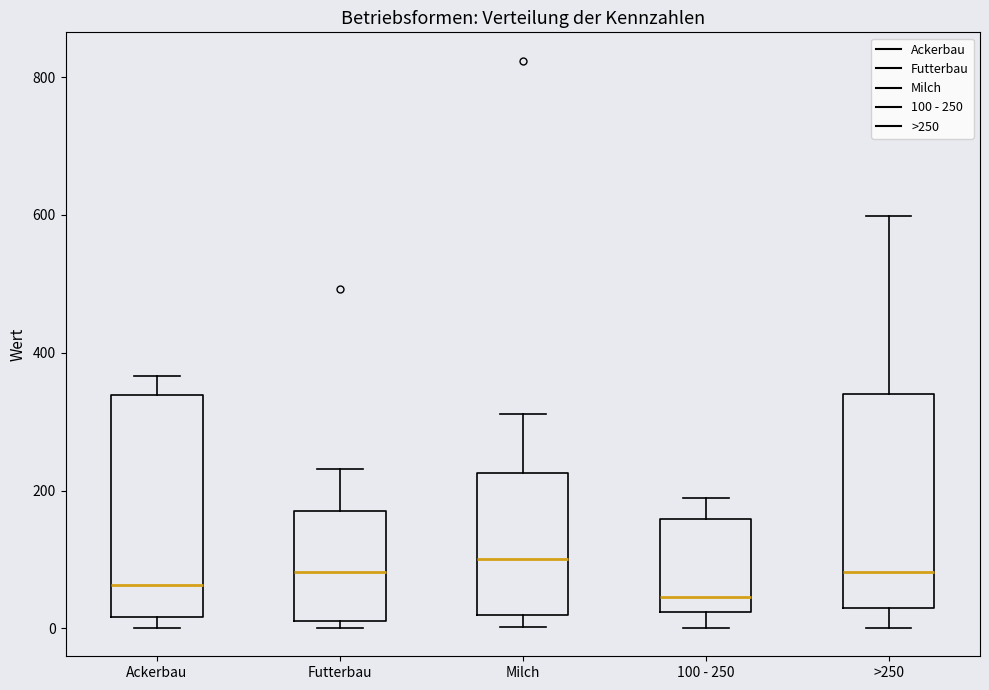

Where is the lower edge of the box for >250 on the y-axis? The values are not printed on the chart, so give them approximately, as read against the axis.

20